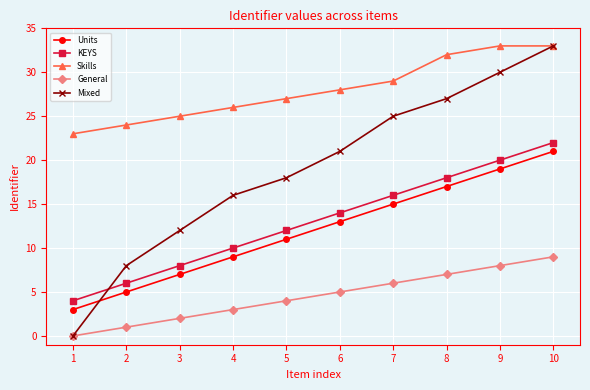

Which series has the largest range (max minus min)?

Mixed